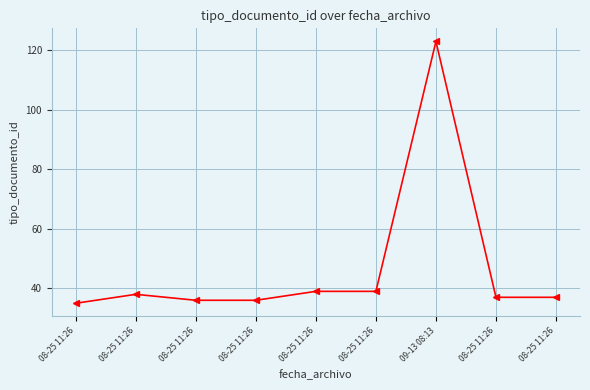

How many interior local peaks (higher than both neighbors) does the data have?

2